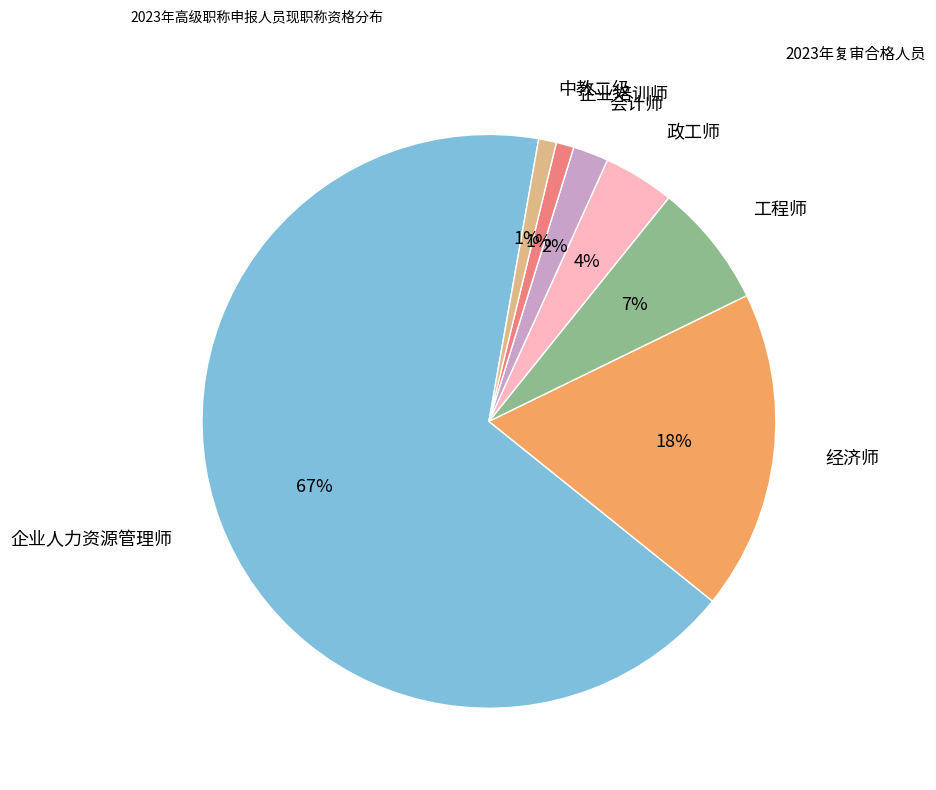

Is there a majority slice in this chart?

Yes